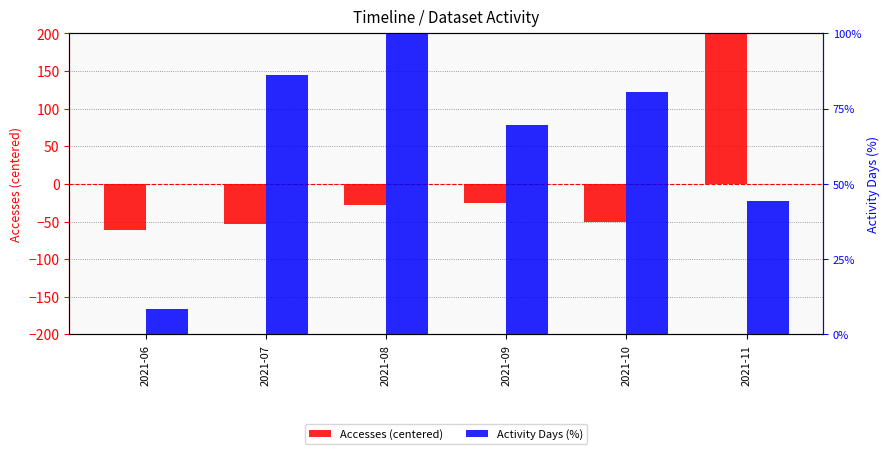

Which series has the largest range (max minus min)?

Accesses (centered)